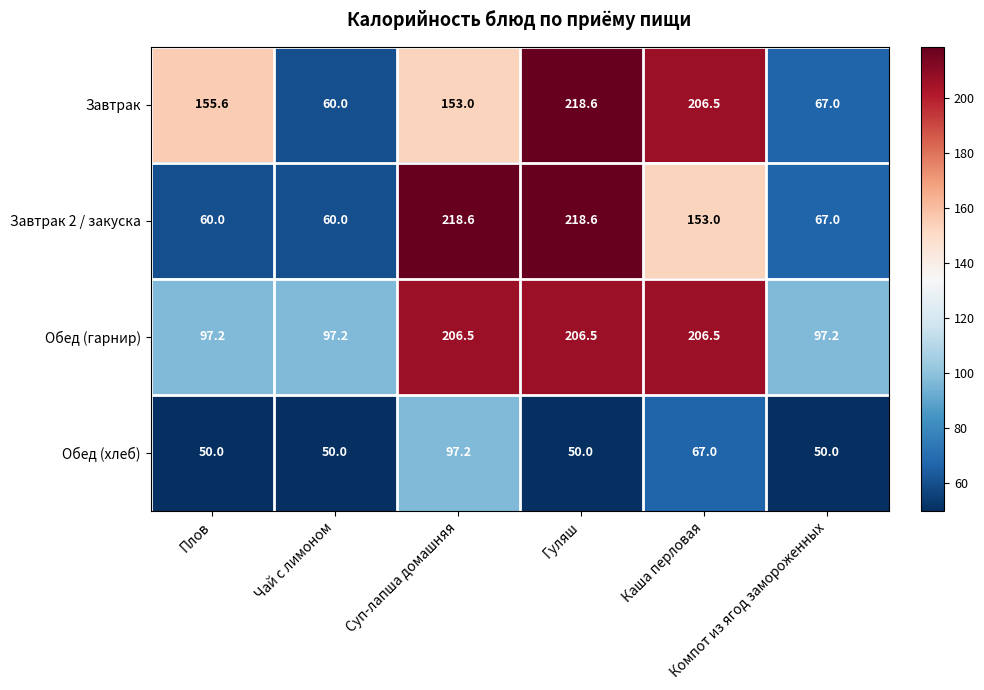

Which series has the largest total across all categories?

Обед (гарнир)